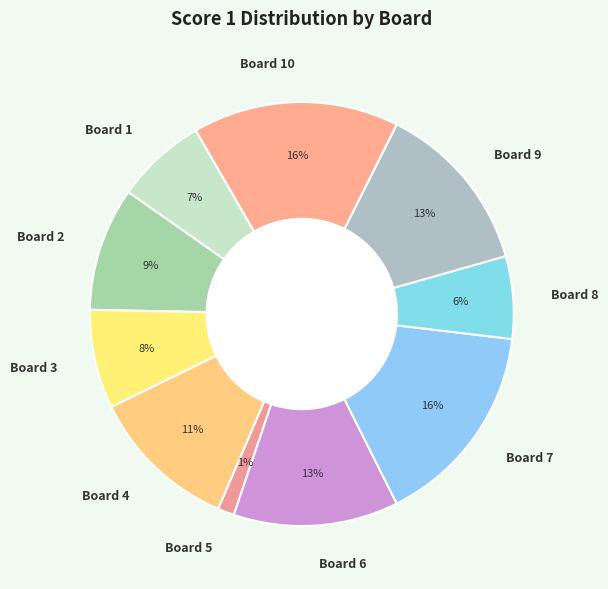

True or false: Board 6 accounts for 13% of the total.

True